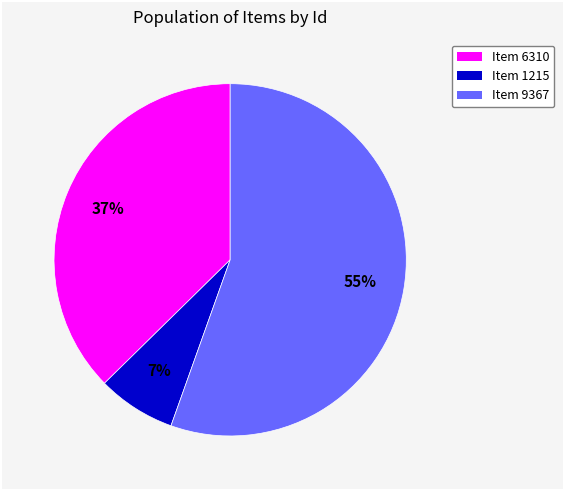

What percentage is the Item 6310 slice, to the nearest percent?

37%